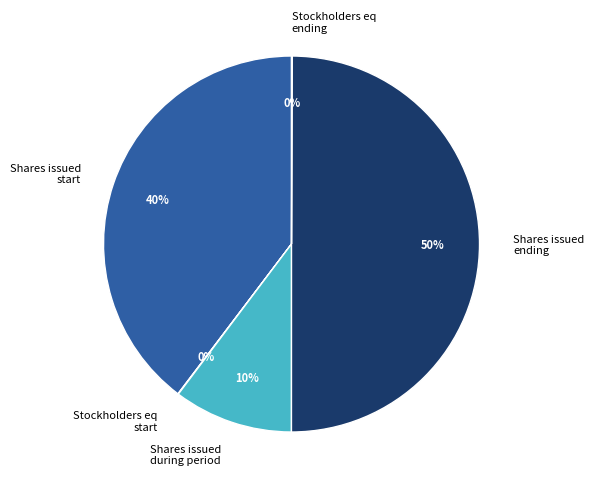

Is the sum of Shares issued ending and Shares issued start greater than half?

Yes